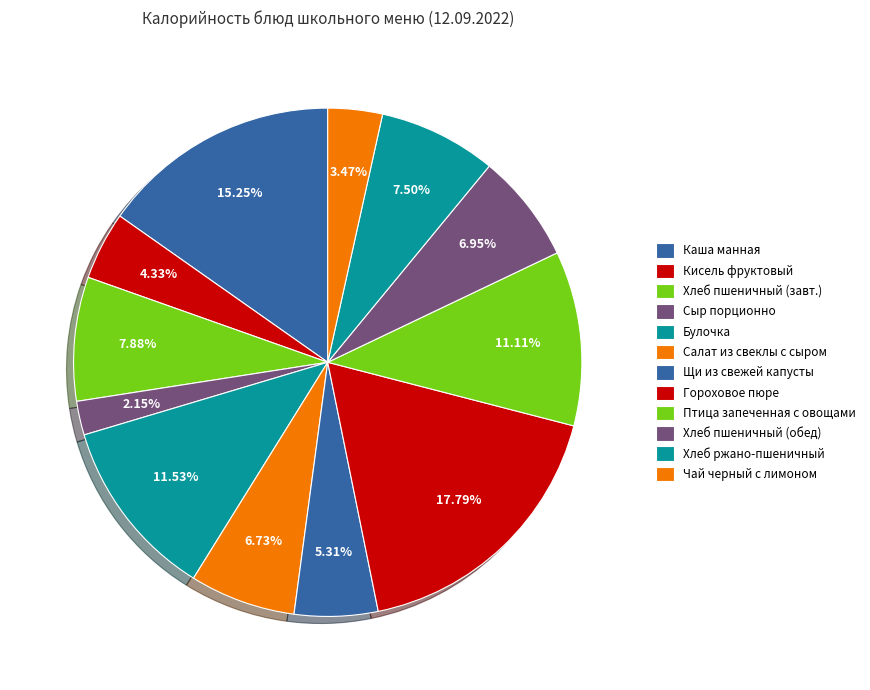

What is the smallest slice in the pie chart?

Сыр порционно